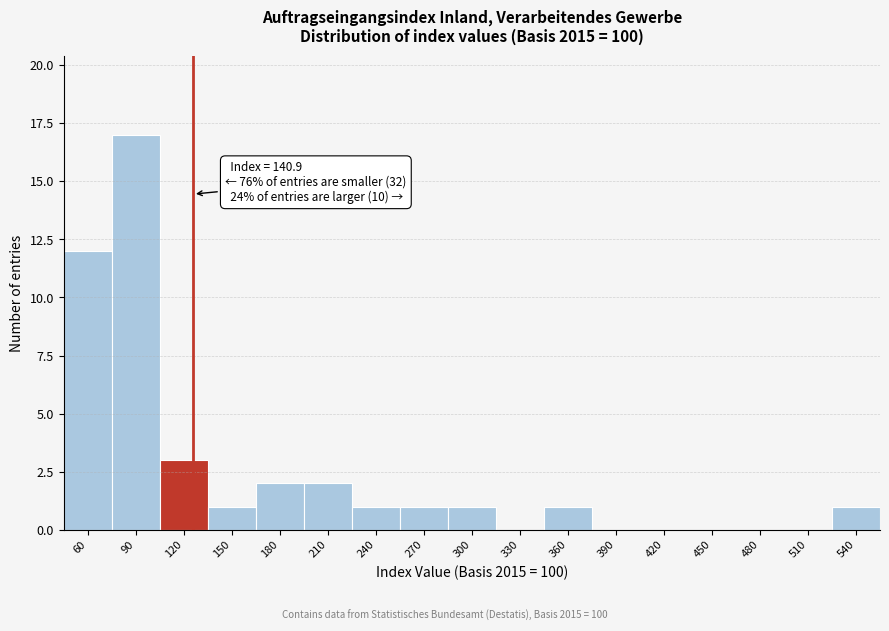

Reading right to left, extract all data points from this chart.

540=1	510=0	480=0	450=0	420=0	390=0	360=1	330=0	300=1	270=1	240=1	210=2	180=2	150=1	120=3	90=17	60=12